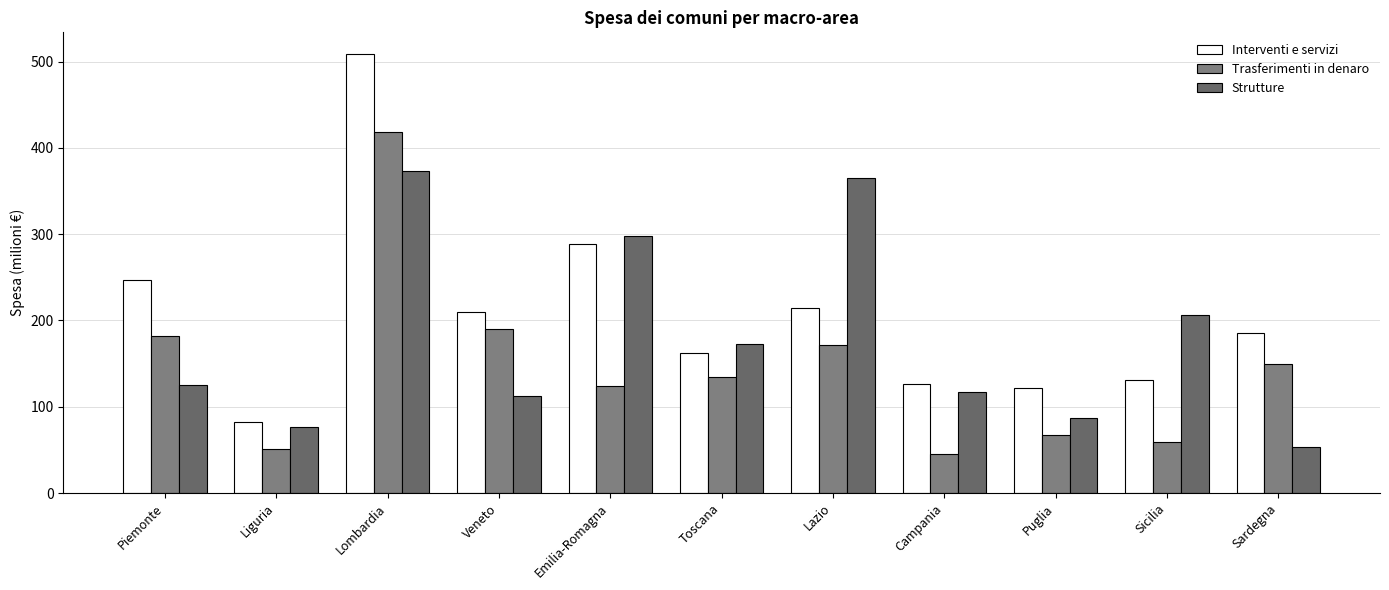

What value does the Trasferimenti in denaro series have at Lazio?

171.4